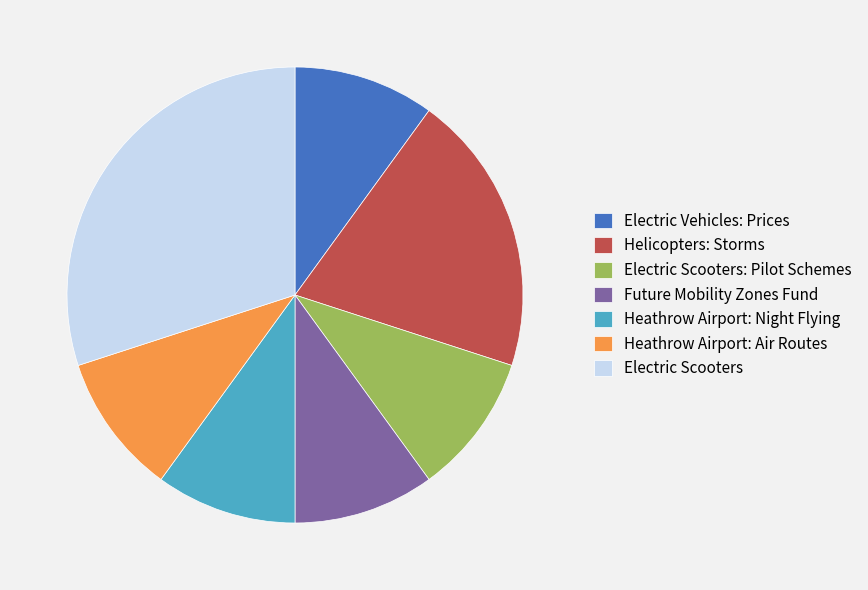

Do Helicopters: Storms and Electric Scooters: Pilot Schemes together represent more than half of the pie?

No